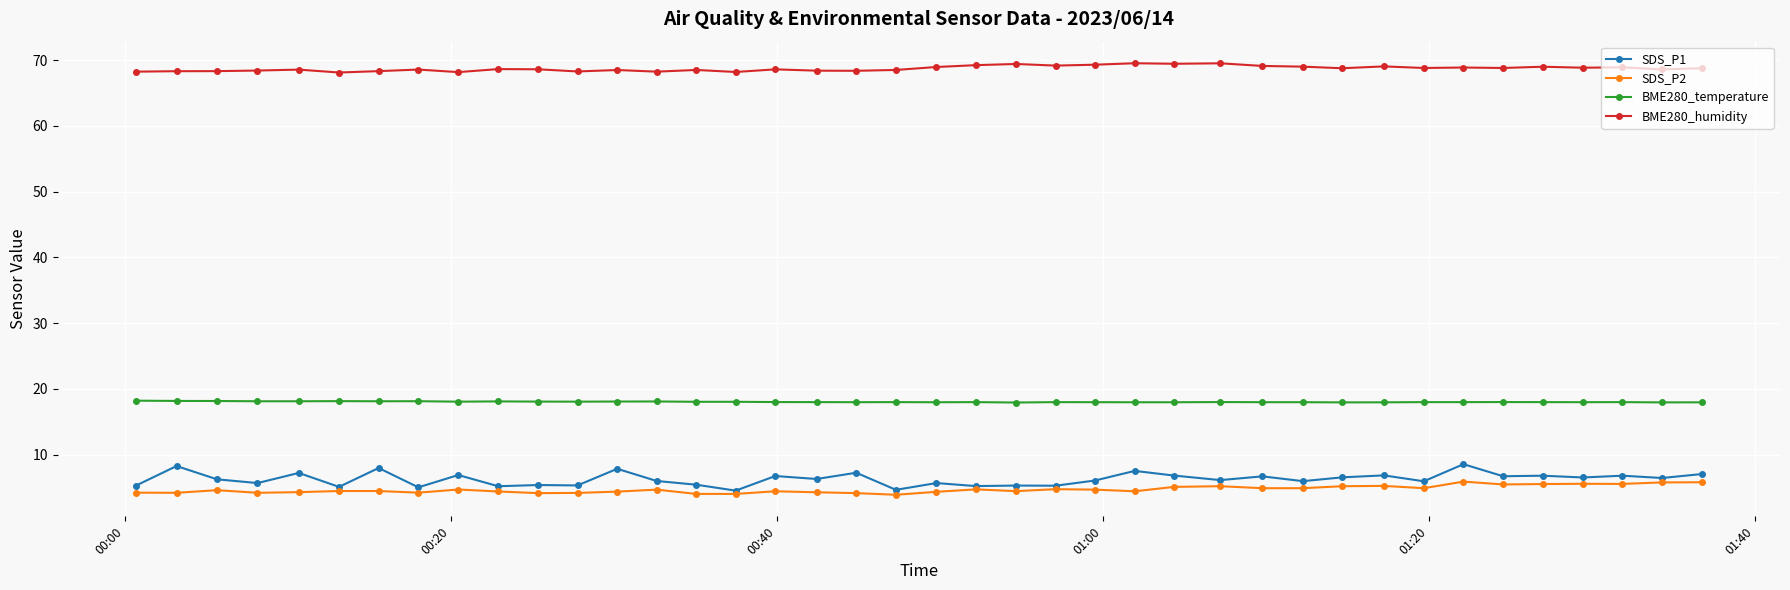

At how many categories does at least one series exceed 57?

40